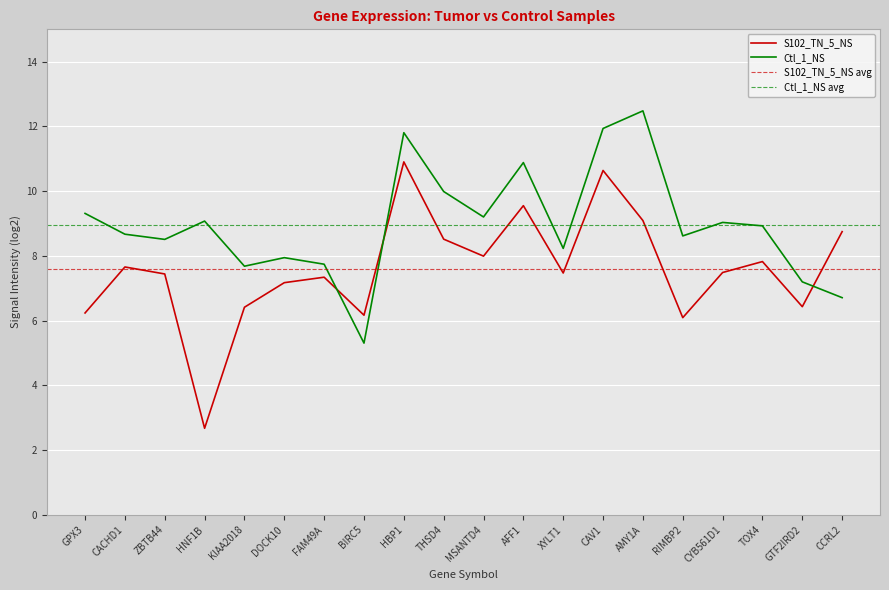

What is the value of the Ctl_1_NS point at the 3rd from the left?

8.5